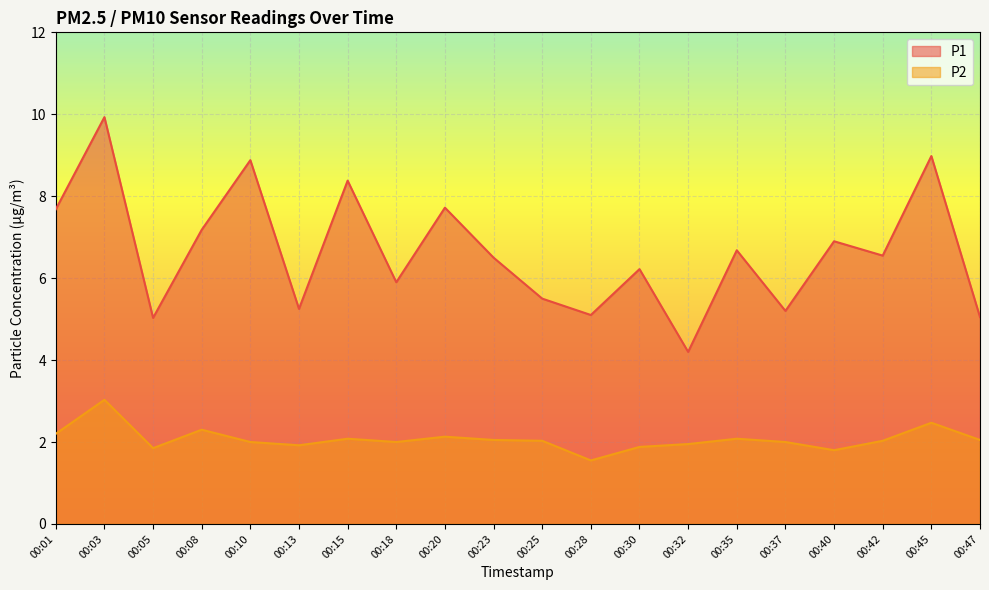

Rank the series by their maximum value, from highest to lowest.

P1, P2